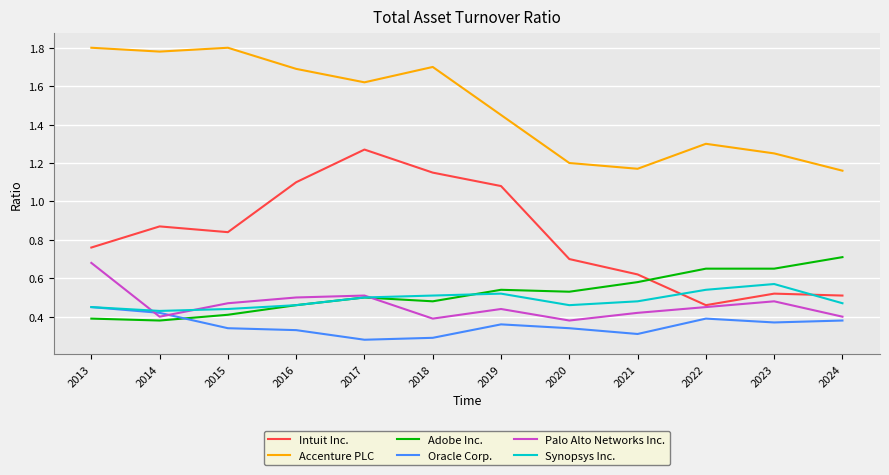

How many Oracle Corp. values are between 0 and 1?

12